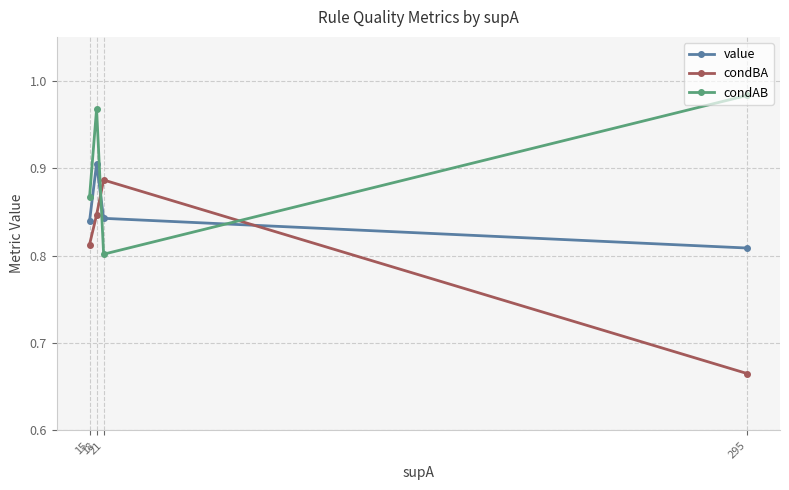

True or false: value and condBA intersect in this chart.

True